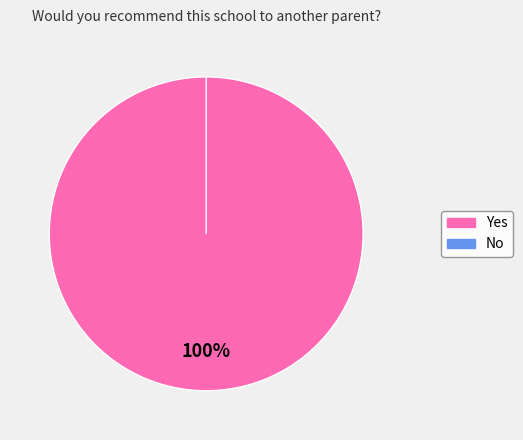

How many segments does this pie chart have?

2